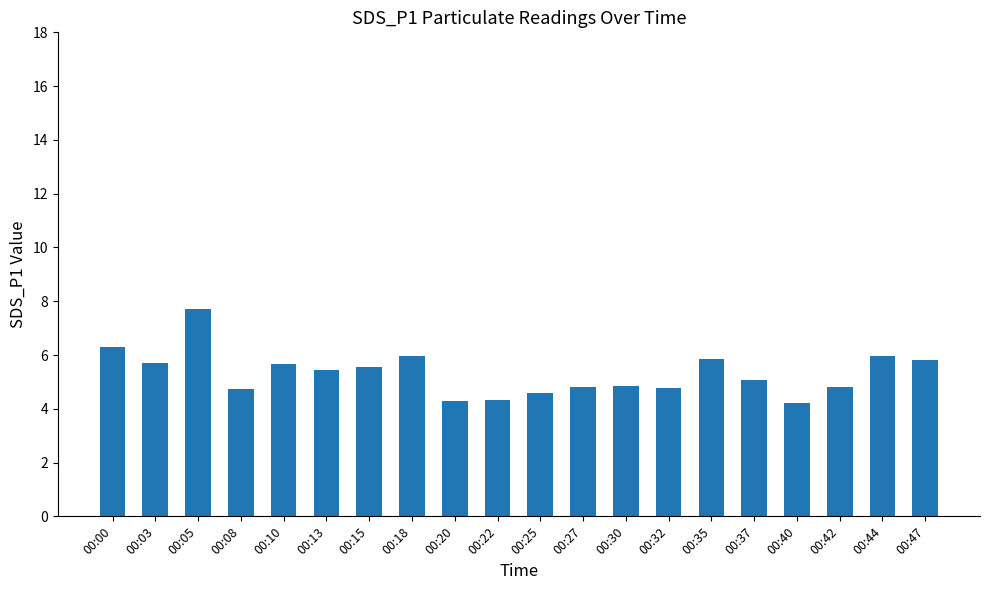

What is the difference between the maximum and minimum values?

3.5